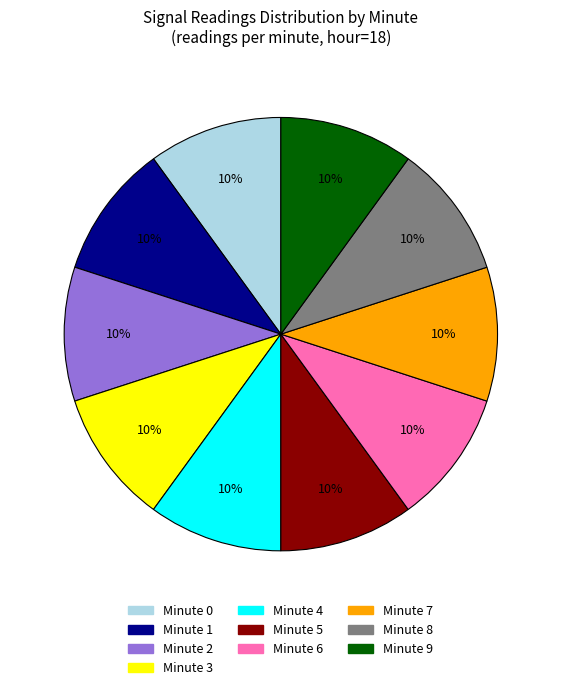

To the nearest percent, what is the average slice percentage?

10%